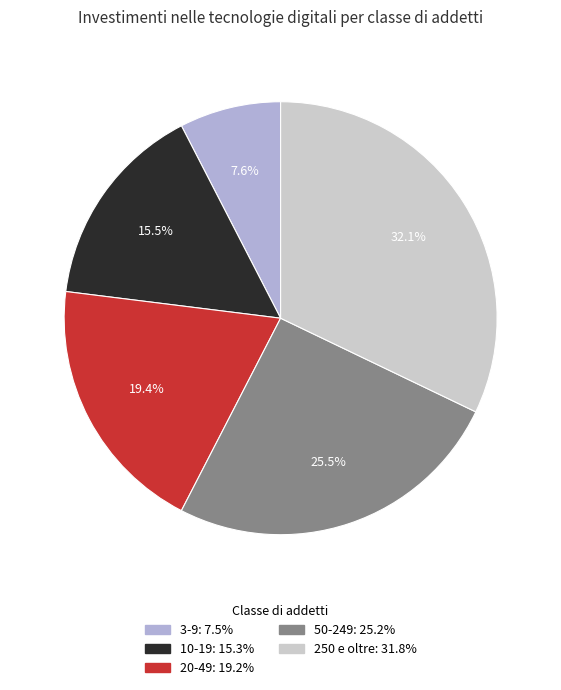

Between 250 e oltre and 3-9, which is larger?

250 e oltre